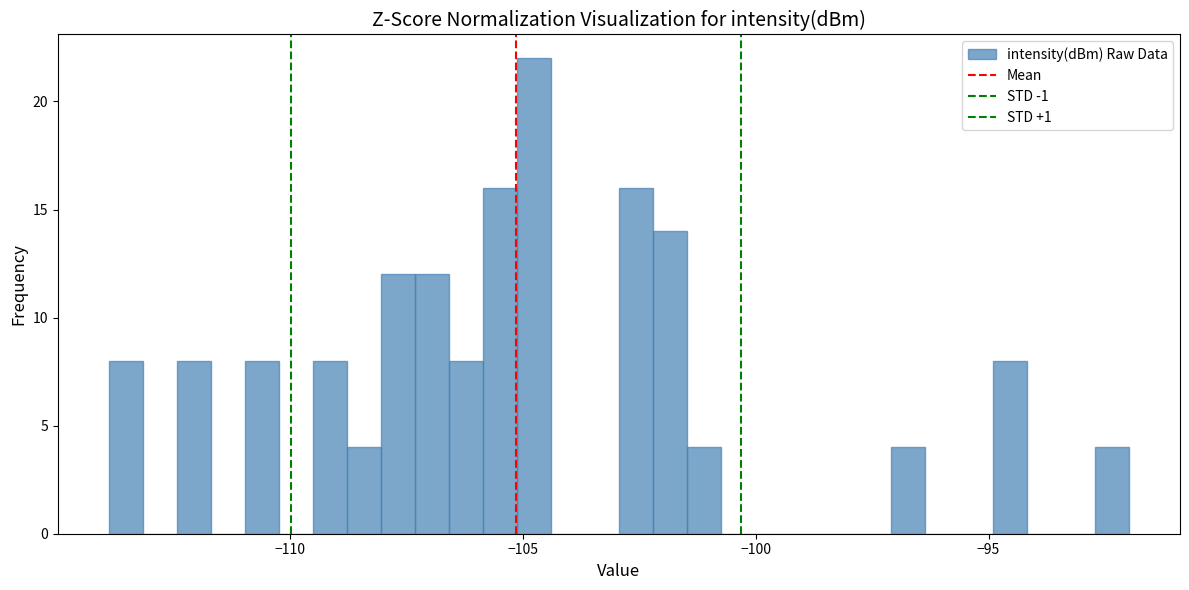

Around what value on the x-axis is the tallest bar? Give the approximate position of its centre, as read against the axis.

-105.0